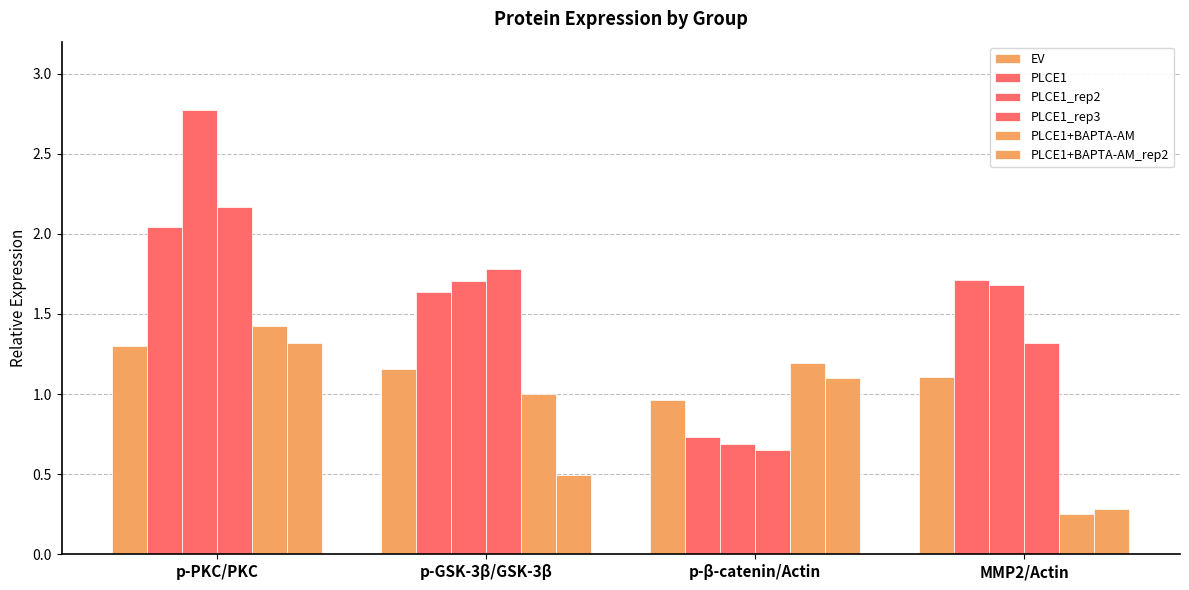

How many values in the PLCE1+BAPTA-AM_rep2 series exceed 1?

2